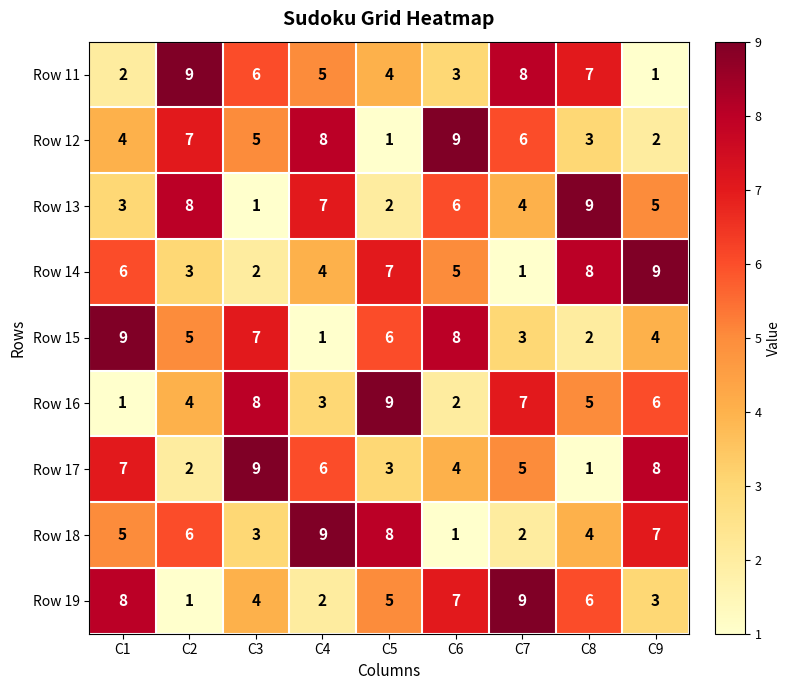

The Row 17 series shows 2 at C1. True or false?

False